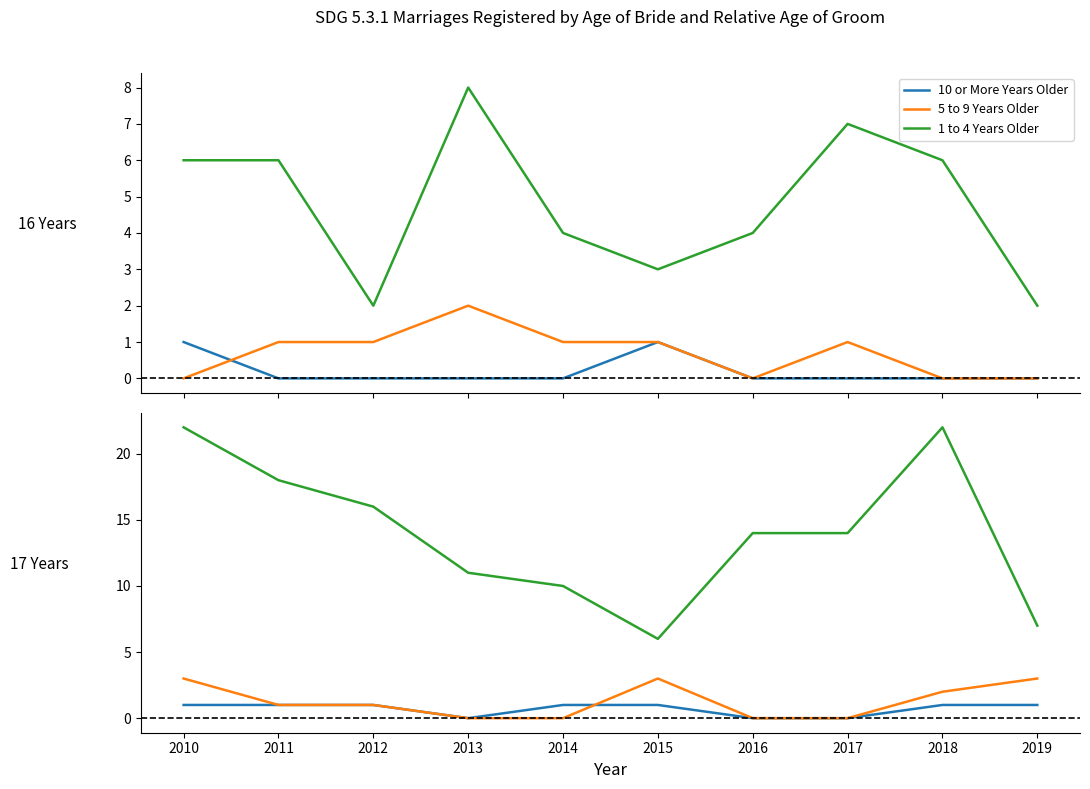

Where is the first local maximum for 1 to 4 Years Older?

2018